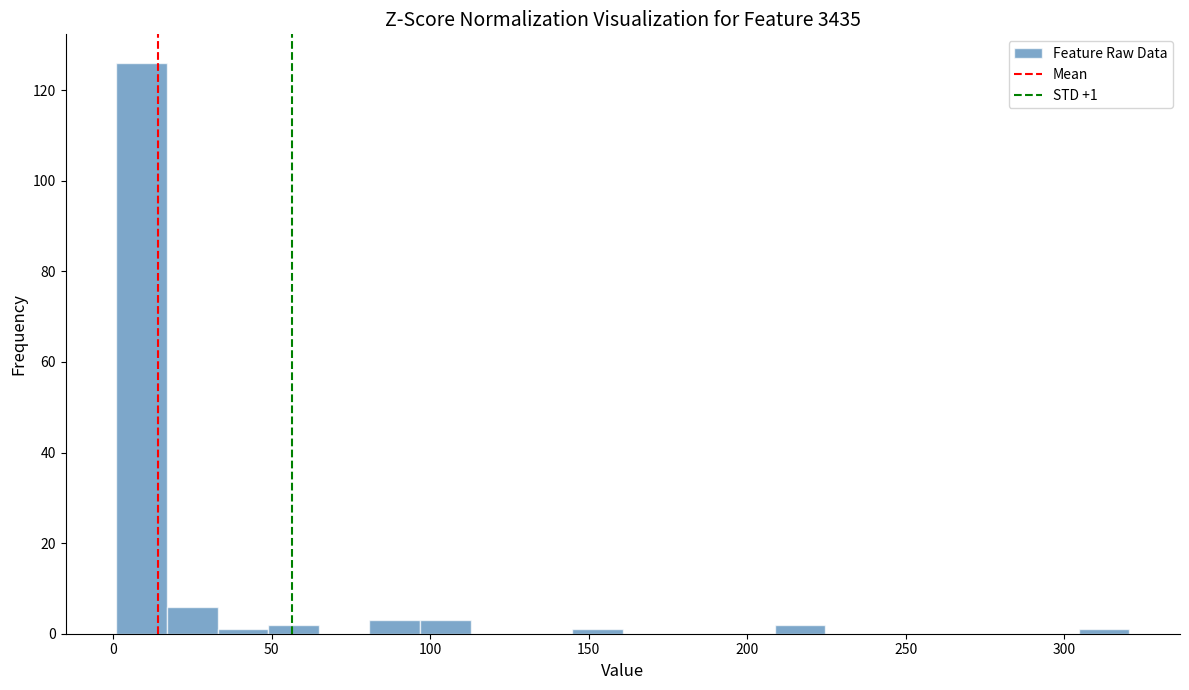

Read against the x-axis, roughly where is the centre of the tallest bar?

10